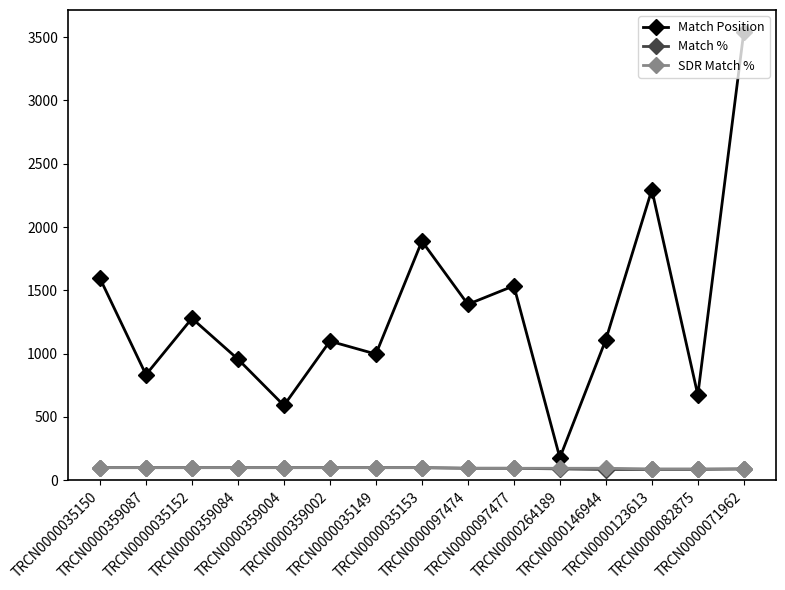

What is the minimum value shown in the chart?

85